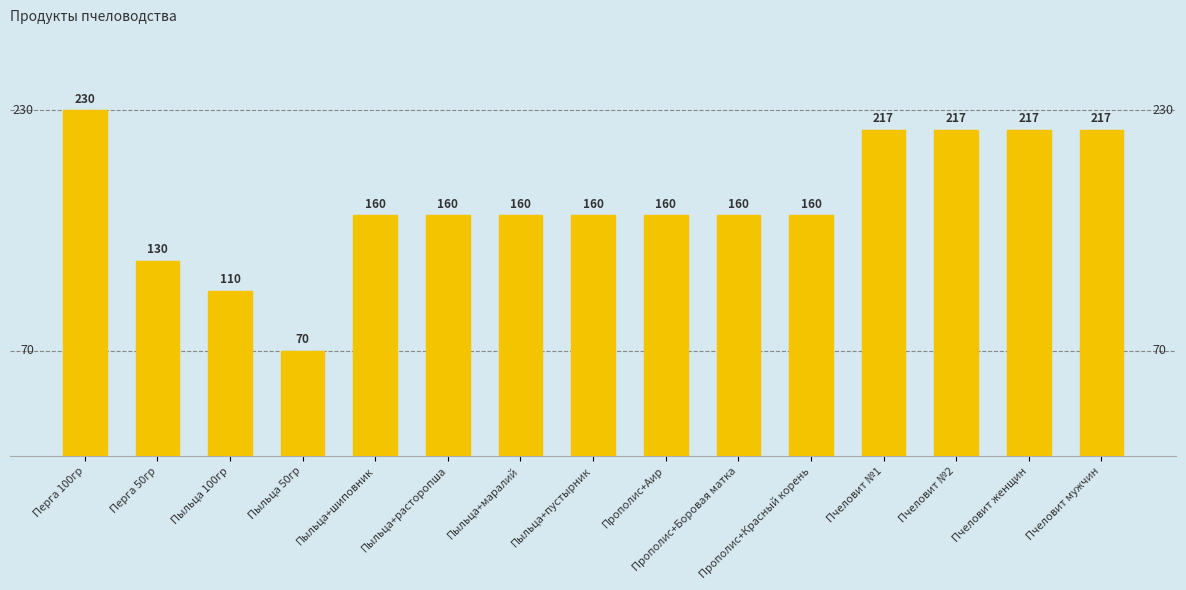

What is the maximum value shown in the chart?

230